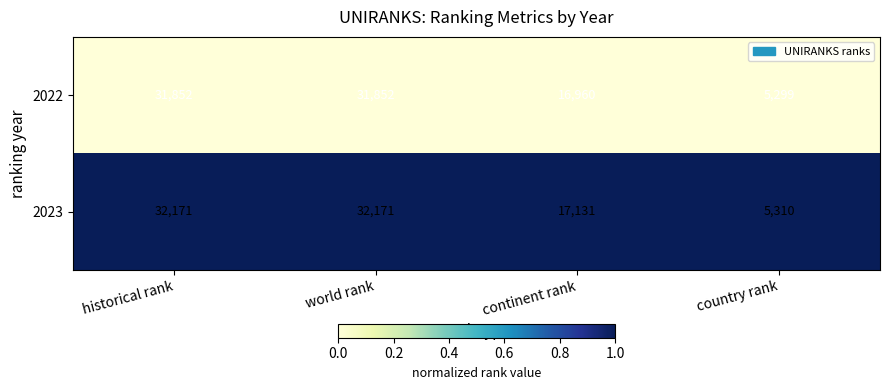

Is it true that 2023 equals 27770 at continent rank?

False